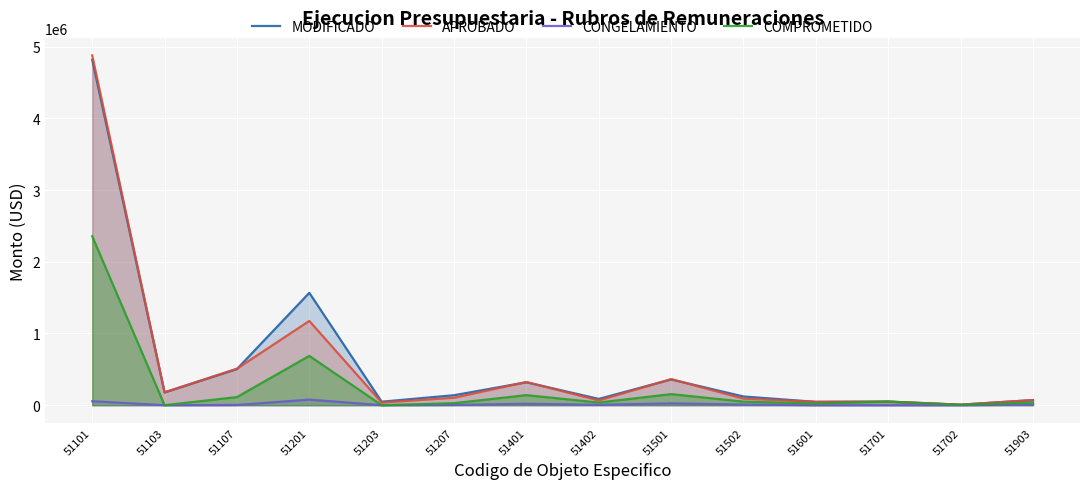

Which category has the highest value in the COMPROMETIDO series?

51101